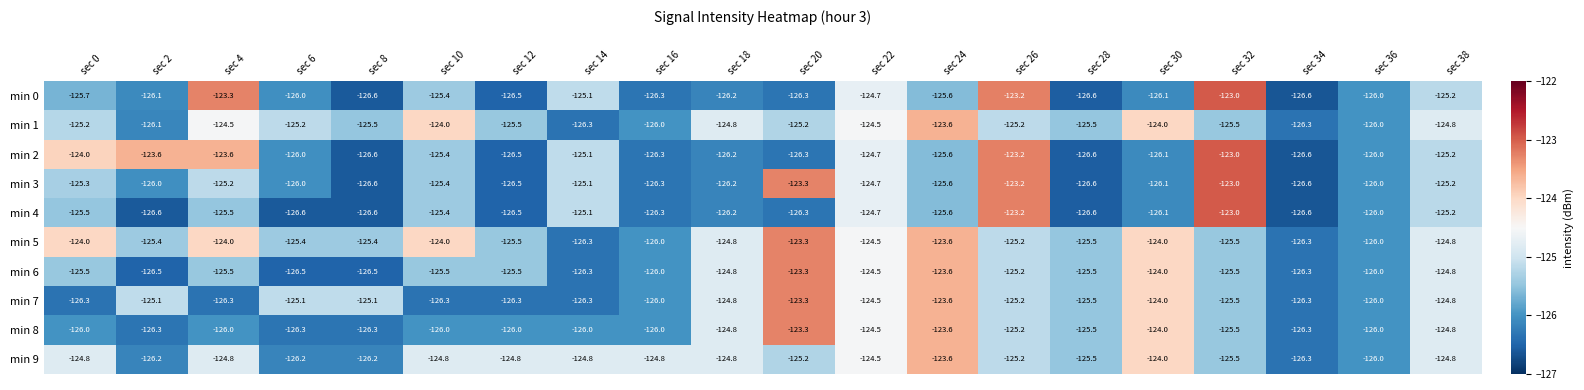

What is the difference between the highest and lowest values at sec 6?

1.5